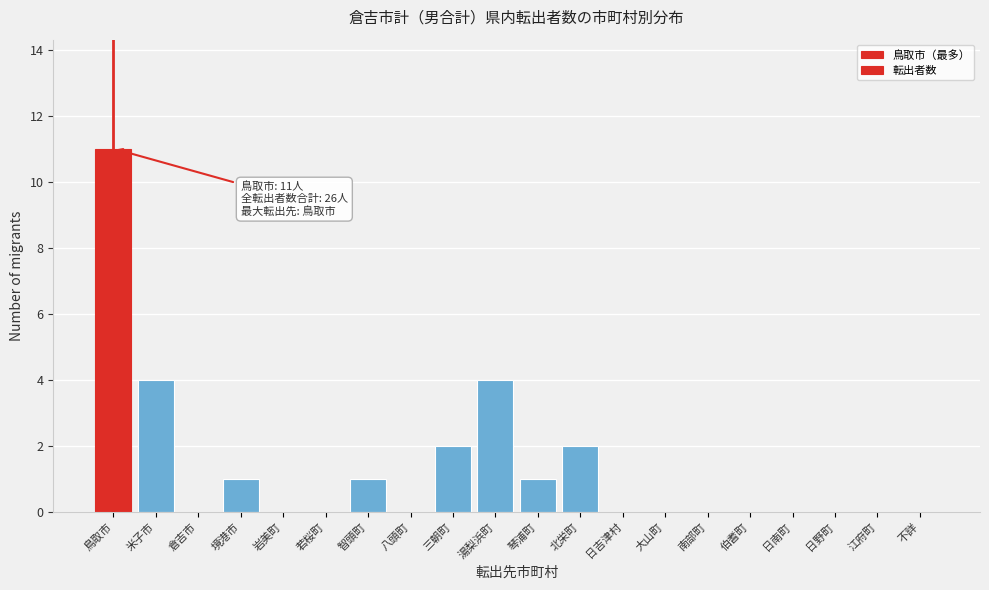

Reading left to right, extract all data points from this chart.

鳥取市=11	米子市=4	倉吉市=0	境港市=1	岩美町=0	若桜町=0	智頭町=1	八頭町=0	三朝町=2	湯梨浜町=4	琴浦町=1	北栄町=2	日吉津村=0	大山町=0	南部町=0	伯耆町=0	日南町=0	日野町=0	江府町=0	不詳=0